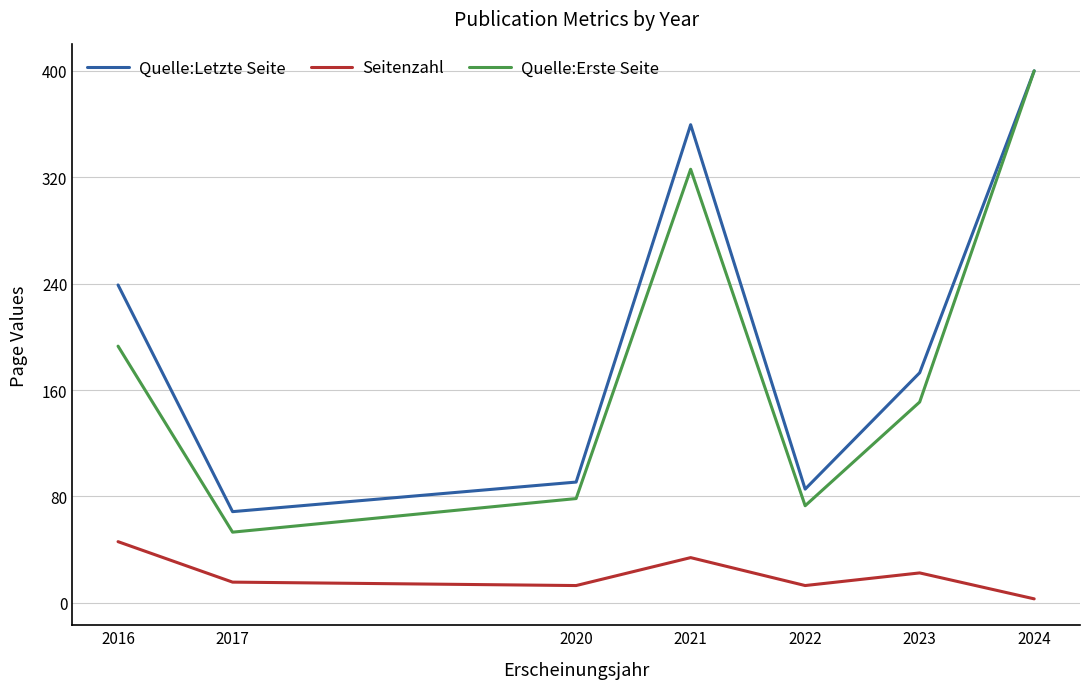

True or false: Quelle:Letzte Seite has a value of 68.6 at 2017.

True